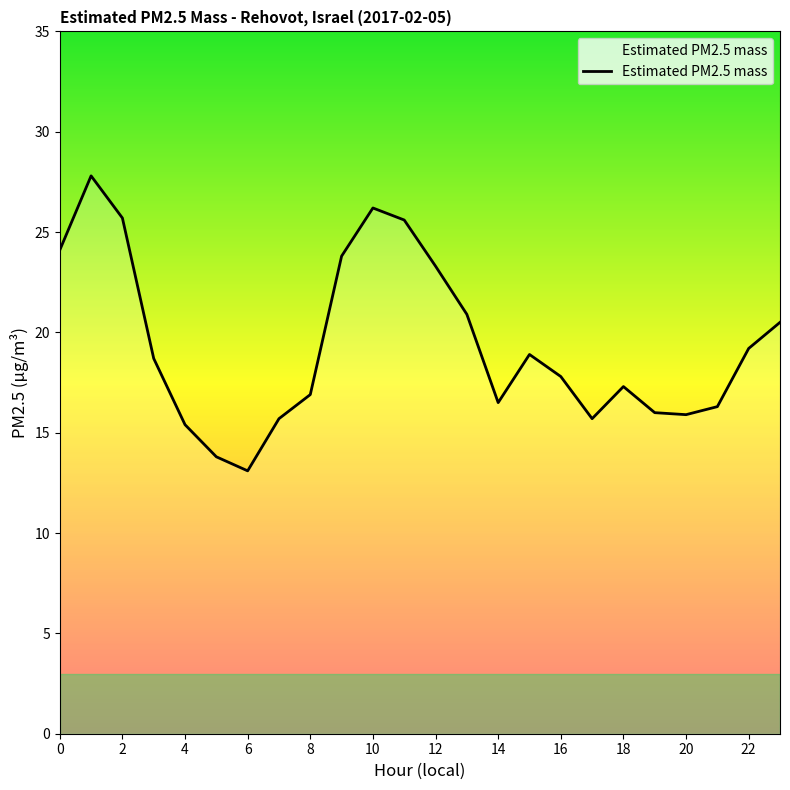

What is the greatest value displayed?

27.8